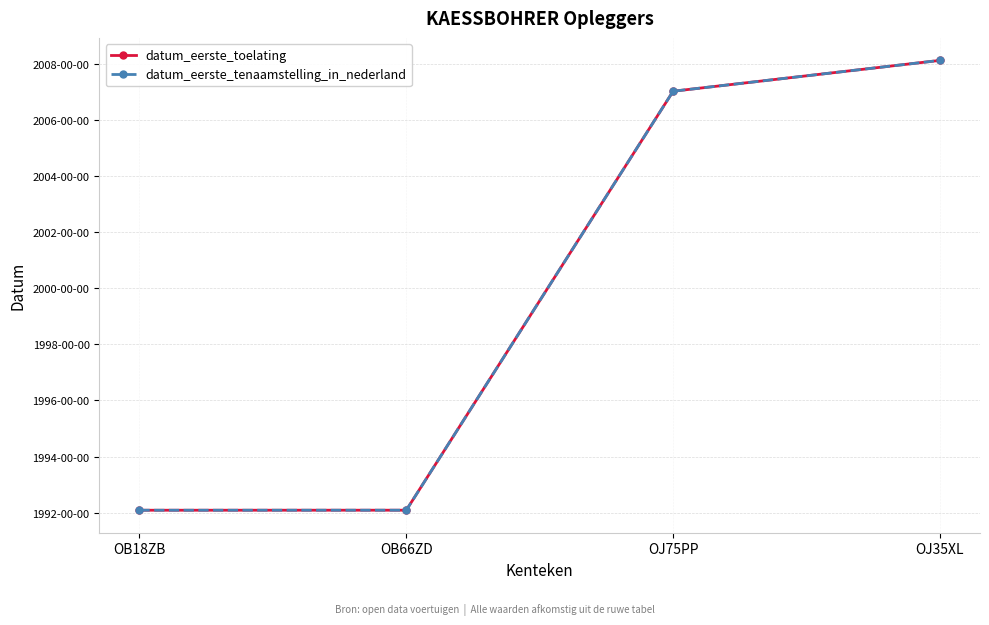

Where does the datum_eerste_toelating series first go above 20070124?

OJ35XL